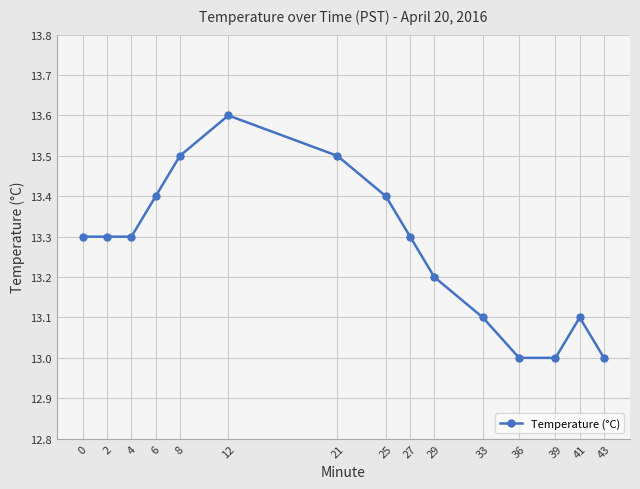

True or false: there are more than 0 points higher than both neighbors.

True